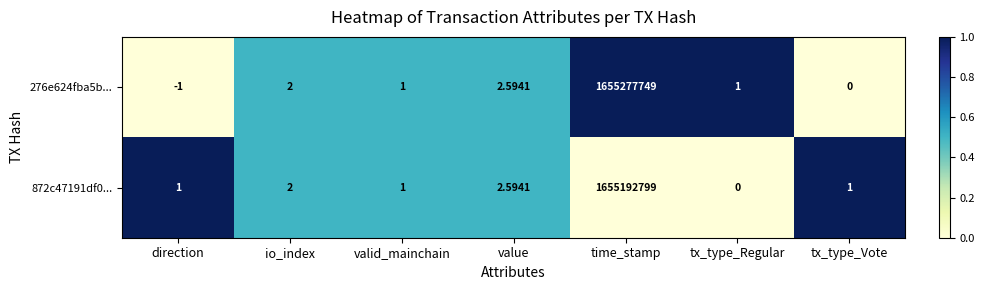

At which label does 276e624fba5b... first exceed 1?

io_index